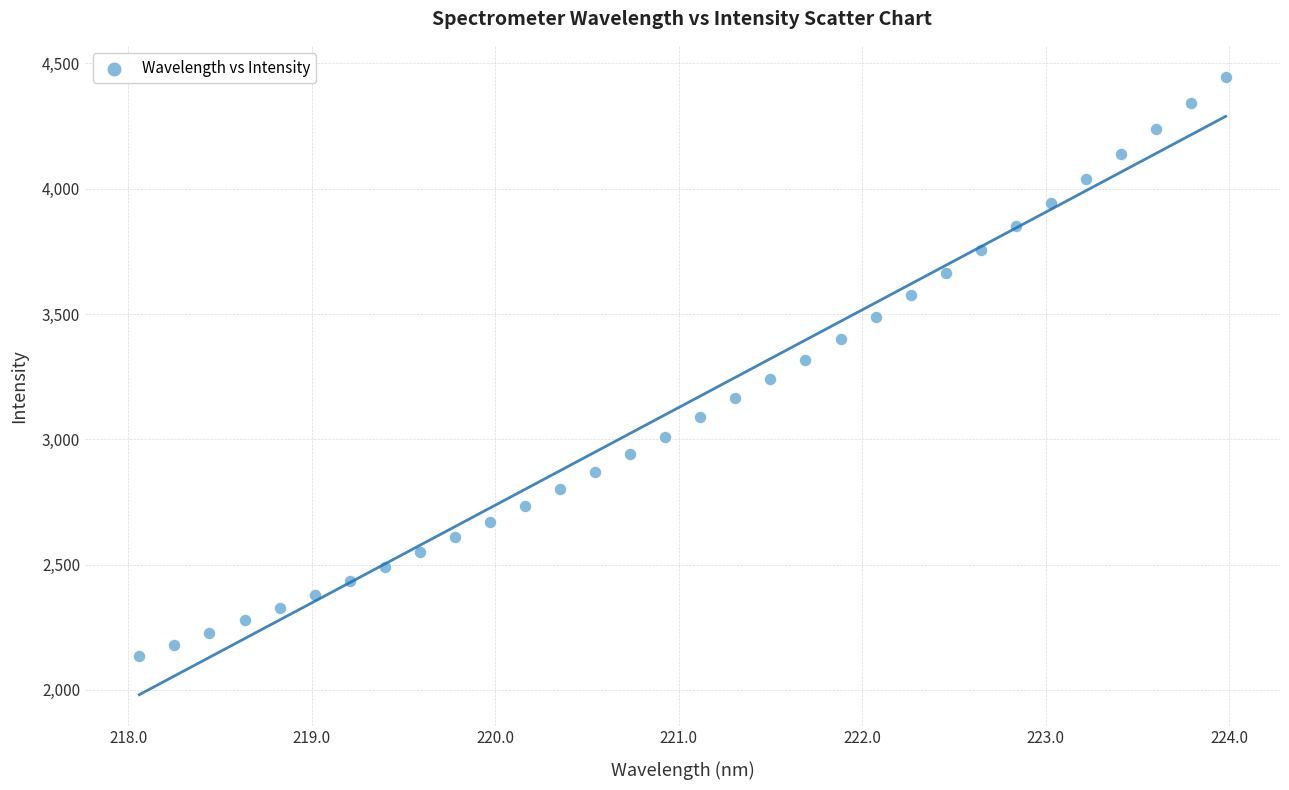

What is the range of X values (max minus min)?

5.9